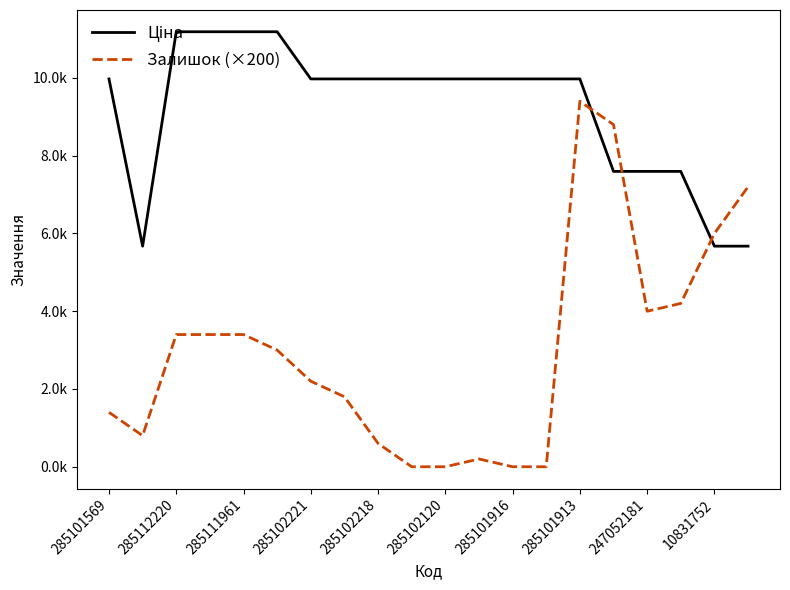

What is the value of the Залишок (×200) point at the 20th from the left?

7200.0